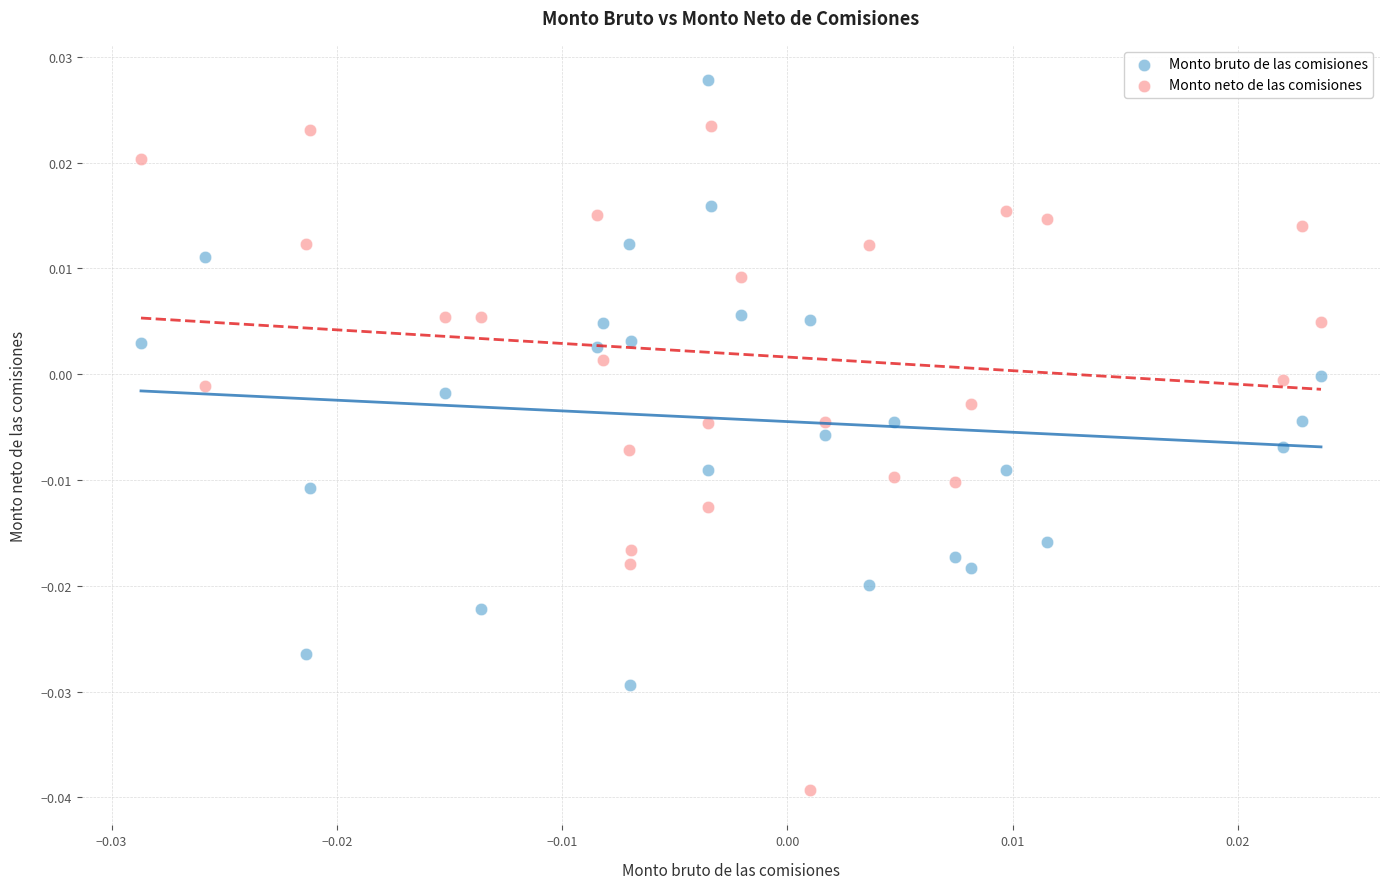

Which series contains the highest Y value?

Monto bruto de las comisiones